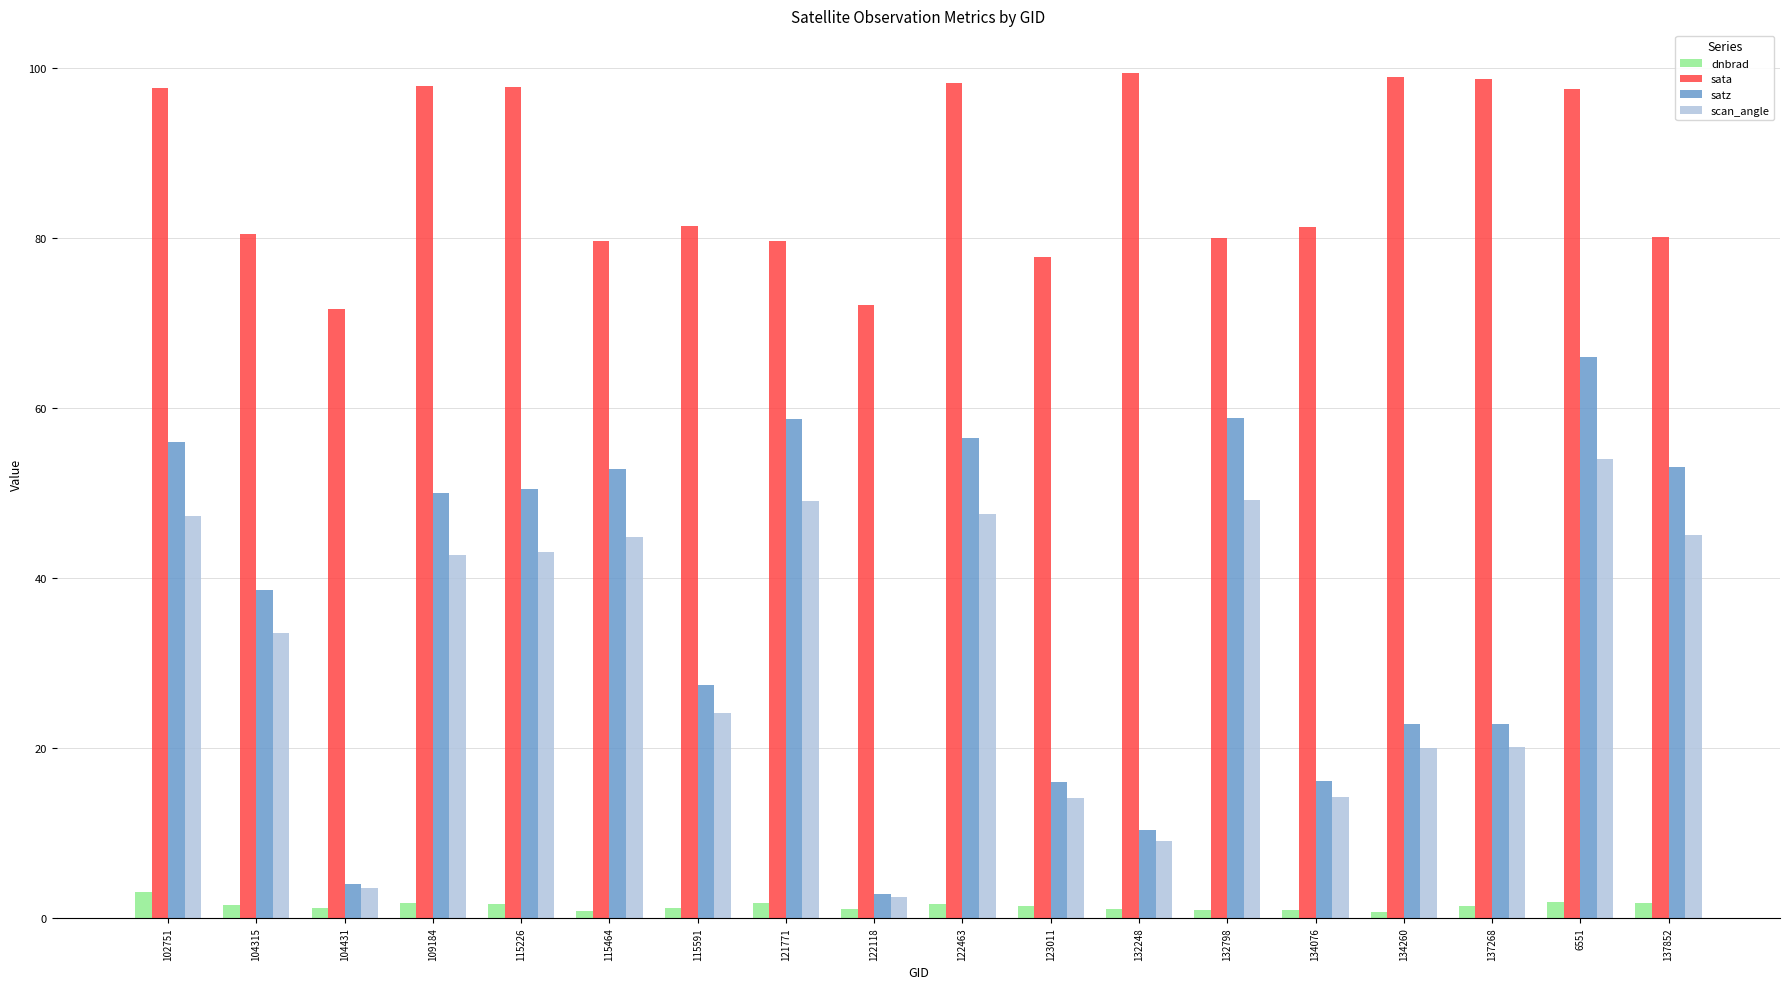

Count the number of data series in this chart.

4